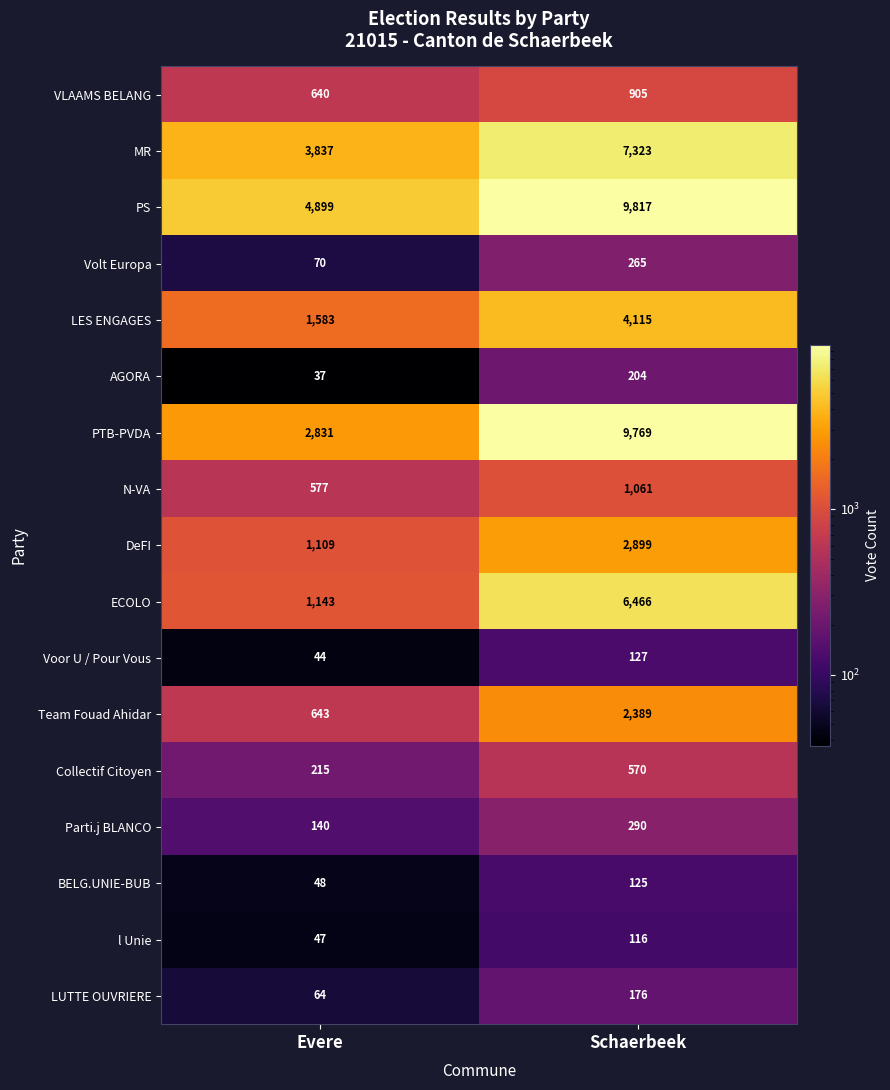

Is it true that MR equals 4552 at Schaerbeek?

False